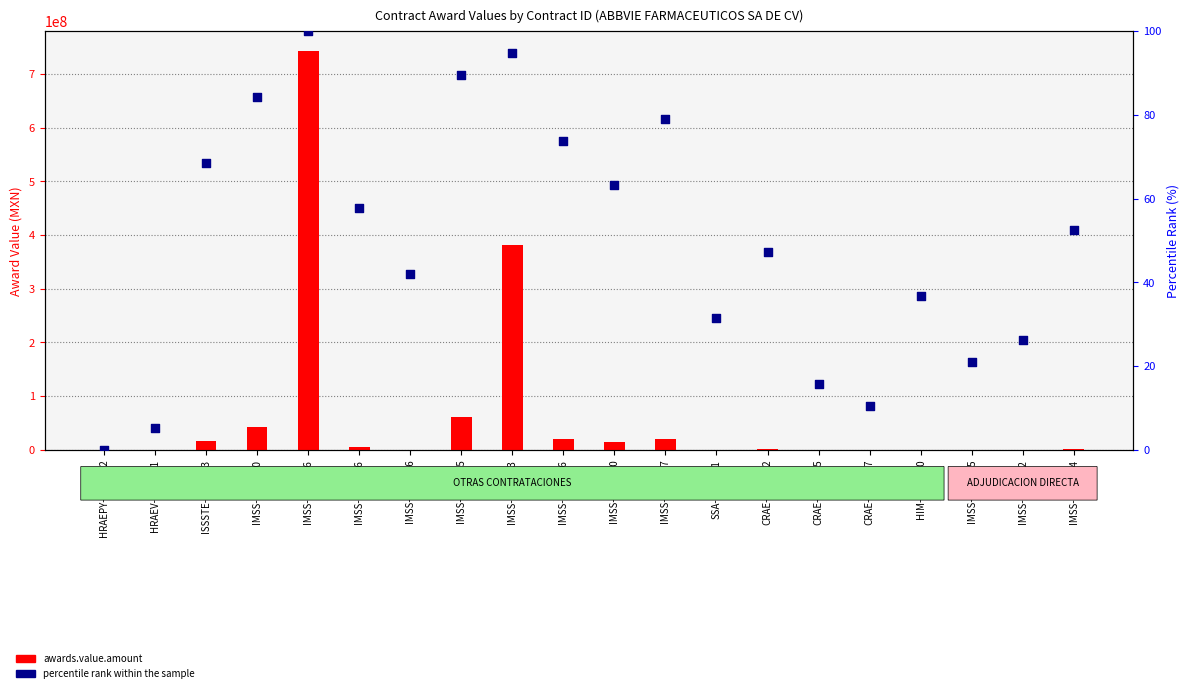

What are all the series names shown in the legend?

awards.value.amount, percentile rank within the sample